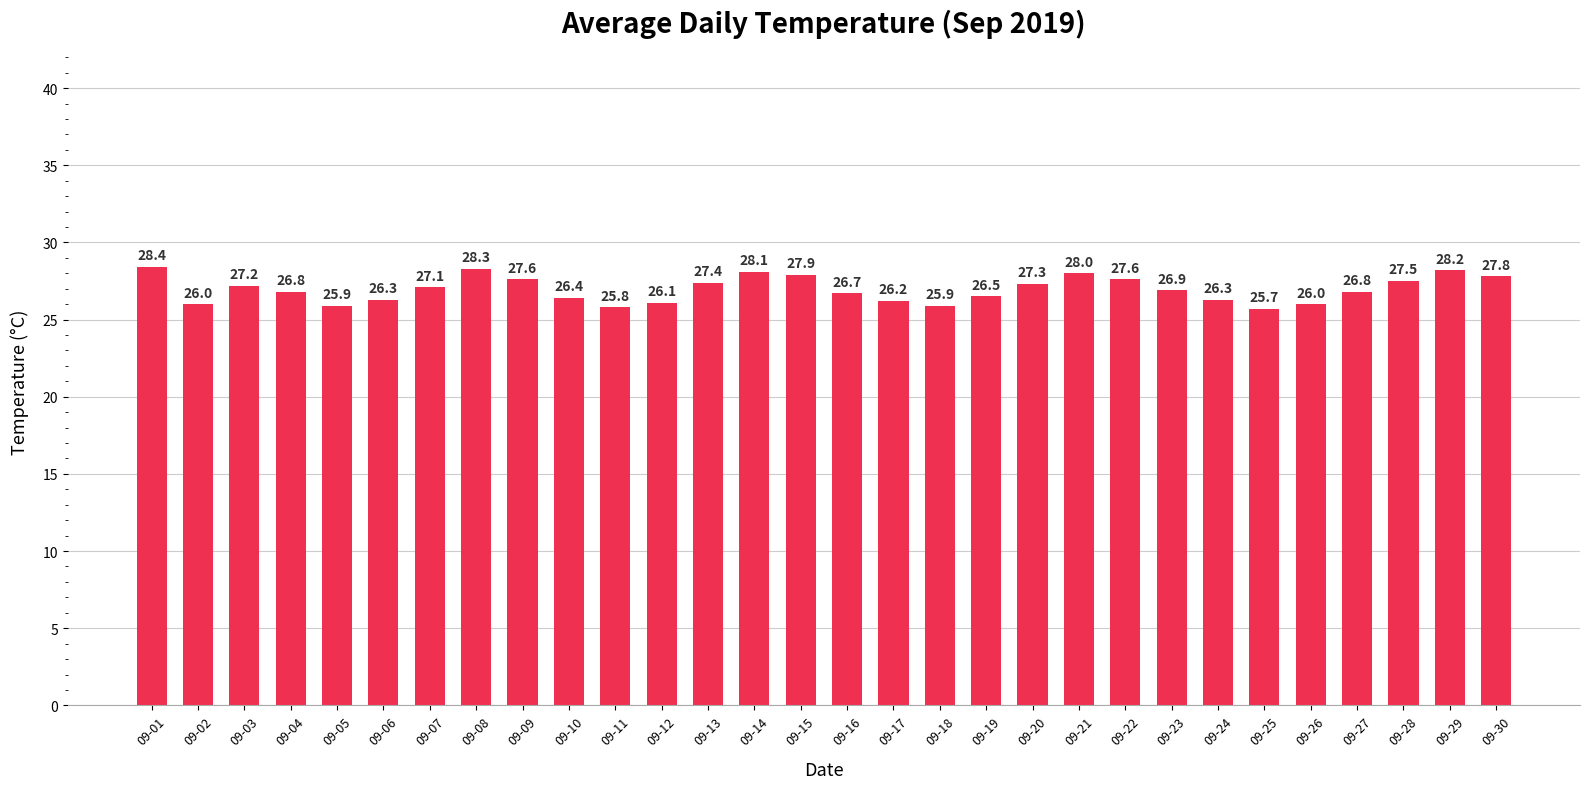

Does the chart contain stacked bars?

No